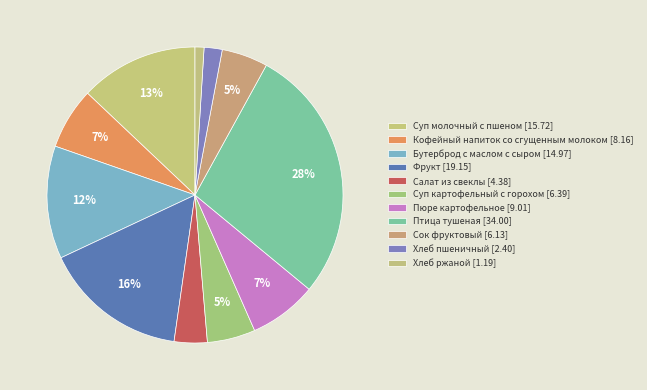

What percentage is the Суп картофельный с горохом slice, to the nearest percent?

5%